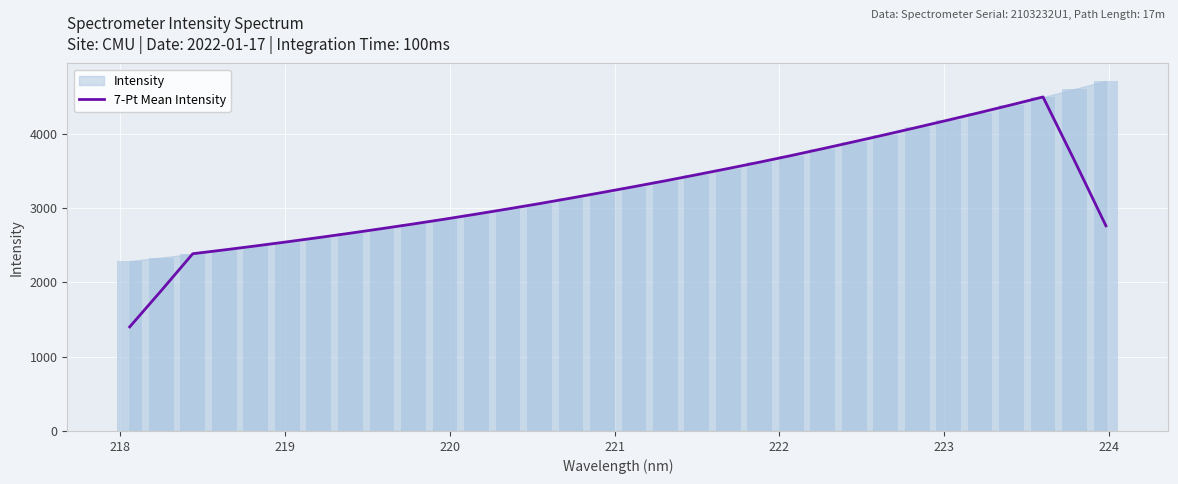

What is the highest value of the 7-Pt Mean Intensity series?

4494.0